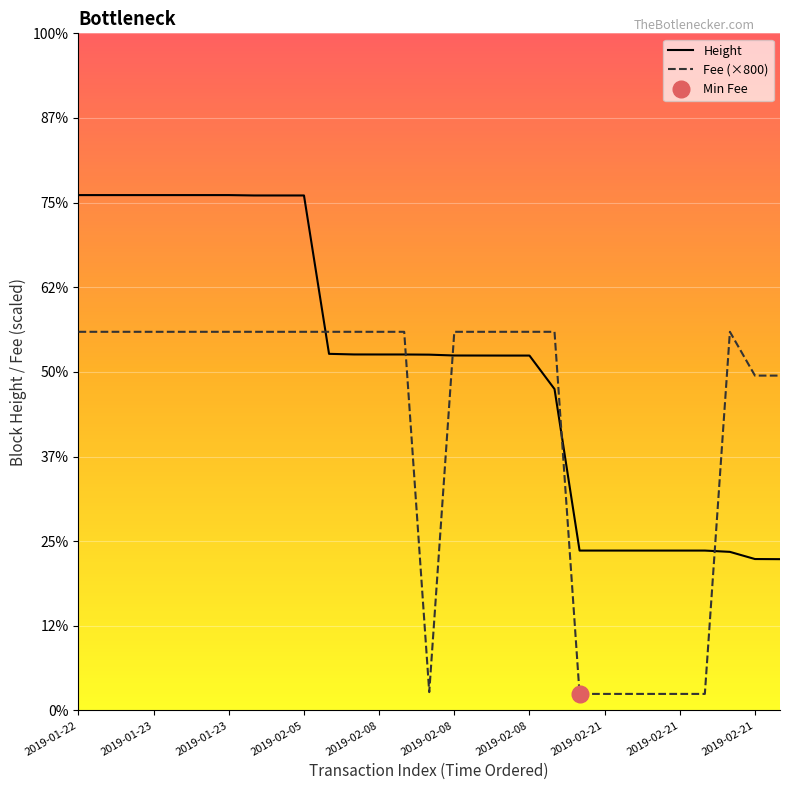

At which label does Fee reach its minimum?

2019-02-21 20:56:22